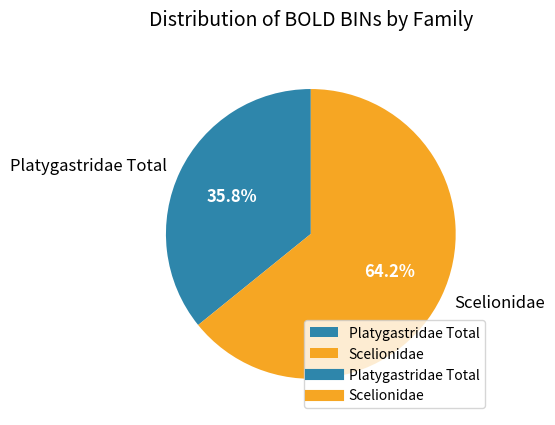

What is the largest slice in the pie chart?

Scelionidae